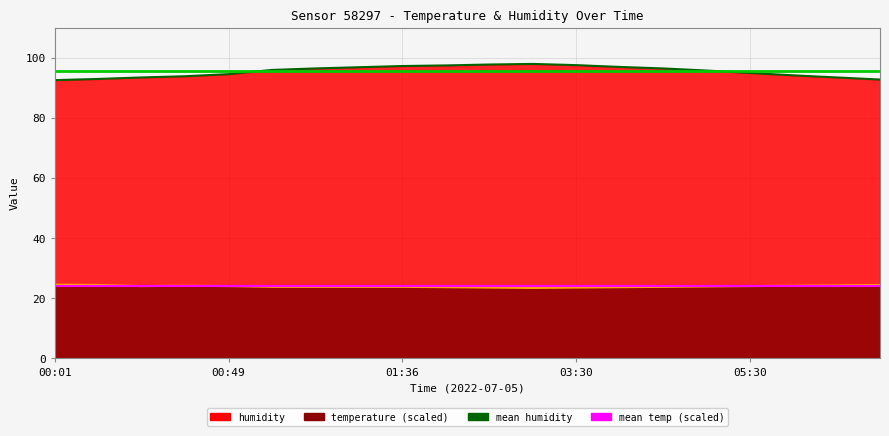

True or false: humidity and temperature cross at least once.

False